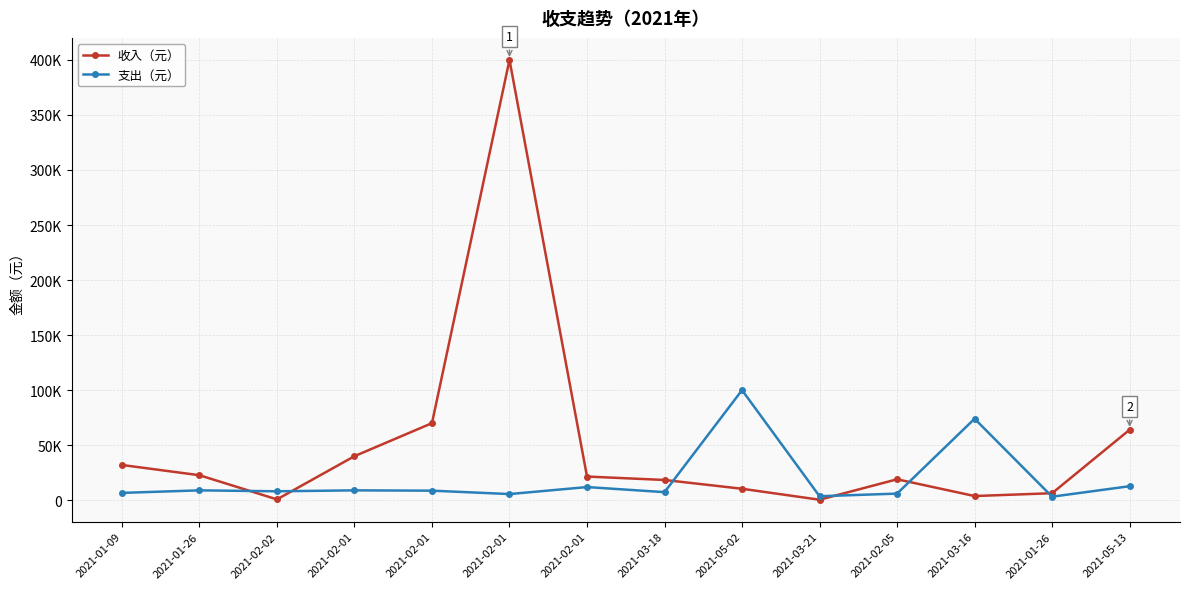

Does the chart have visible grid lines?

Yes